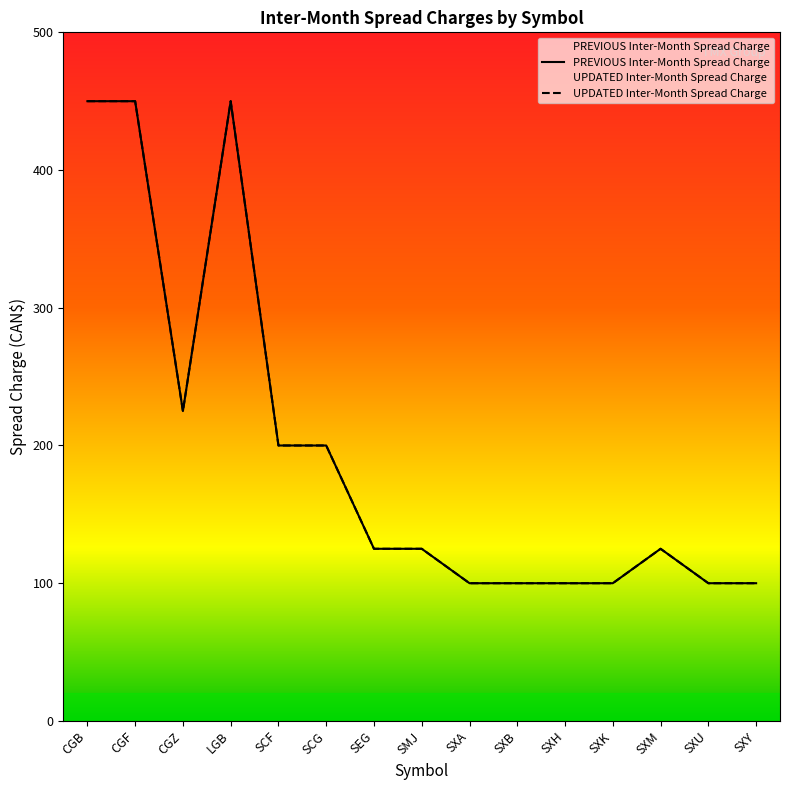

Is the value of PREVIOUS Inter-Month Spread Charge at SXK greater than the value of UPDATED Inter-Month Spread Charge at SCG?

No